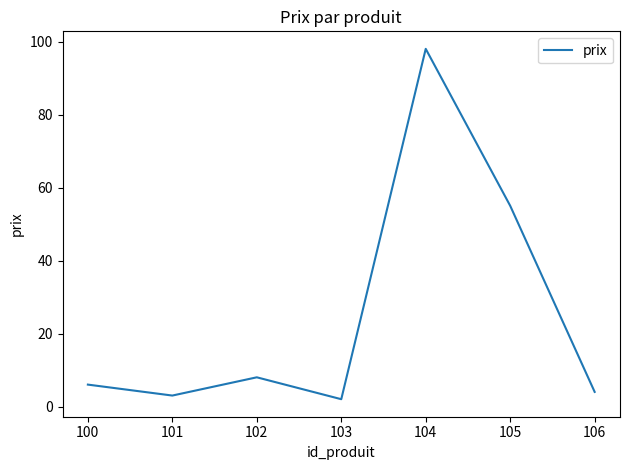

Read the value at 102.

8